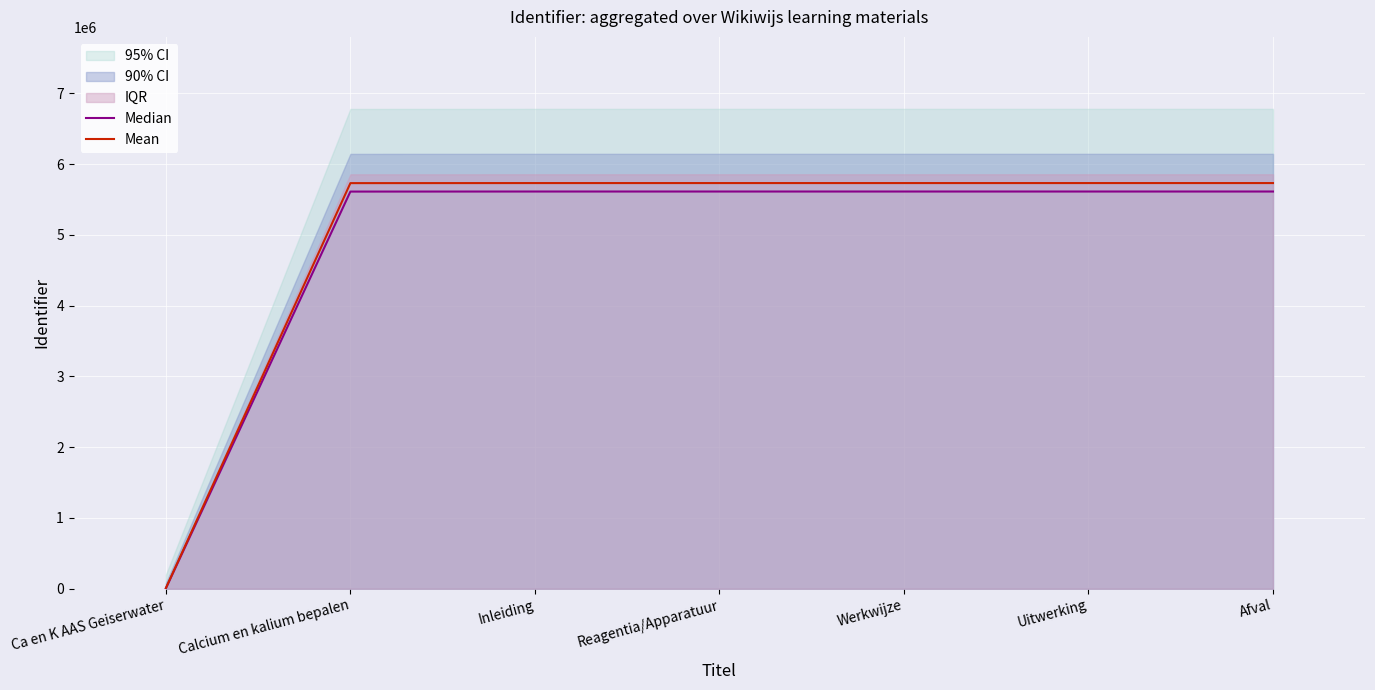

Reading right to left, what are all the values shown in this chart?

Median: 5611304.6	5611301.7	5611284.0	5611280.1	5611274.2	5610384.4	5000.0
Mean: 5730719.0	5730716.0	5730698.0	5730694.0	5730688.0	5729780.0	10000.0